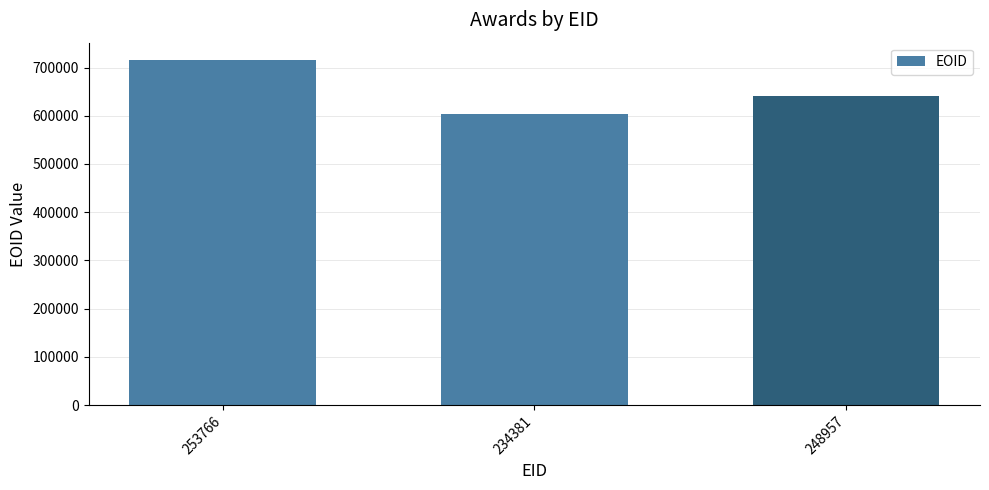

What is the value of the 1st bar from the left?

715708